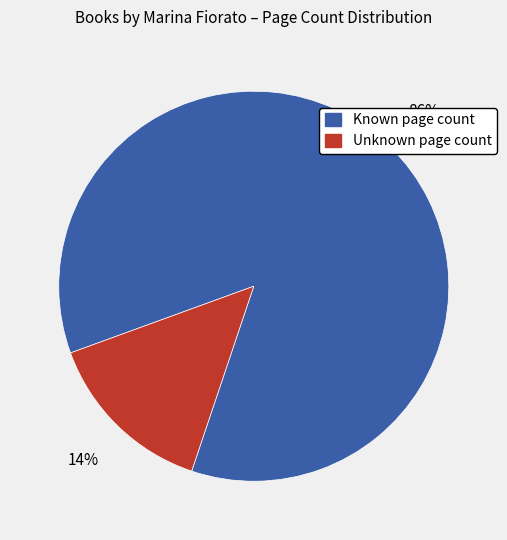

Does any single category account for the majority?

Yes